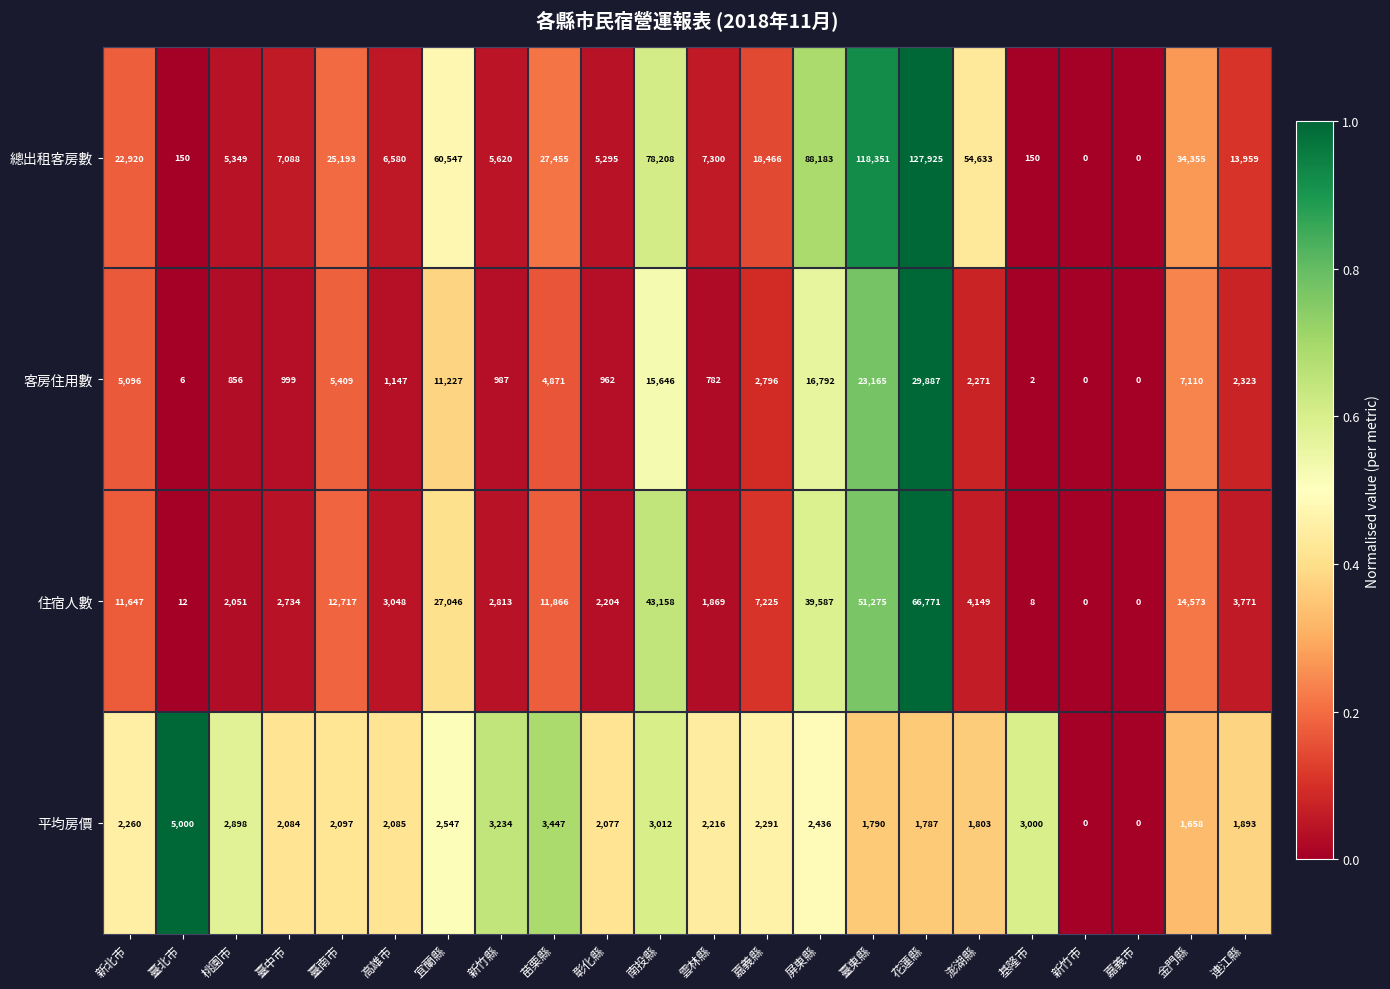

Between 苗栗縣 and 南投縣, which series saw the biggest shift?

總出租客房數